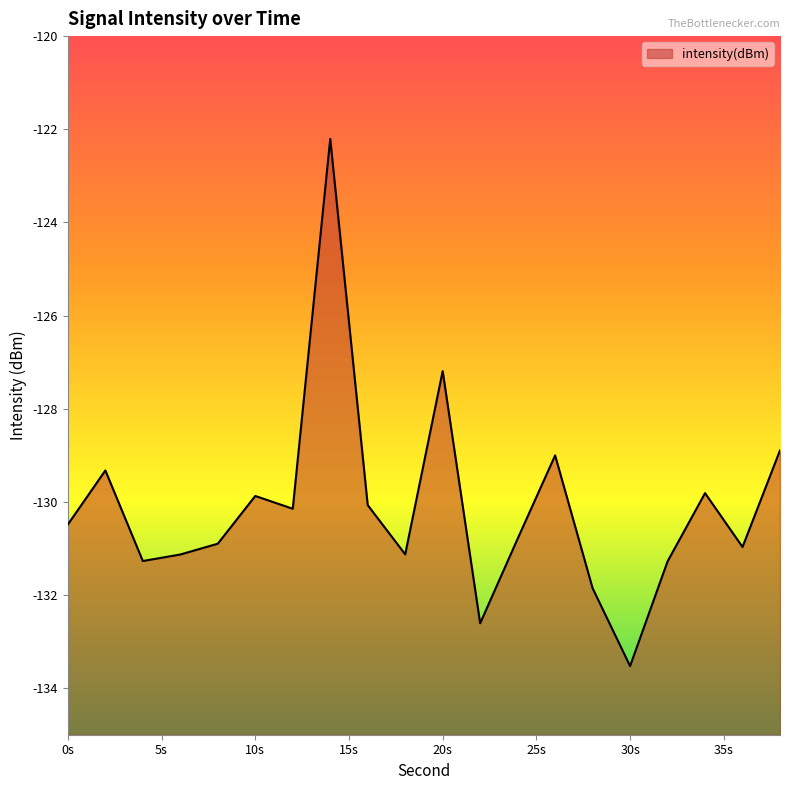

At which label is the value closest to -127?

20s